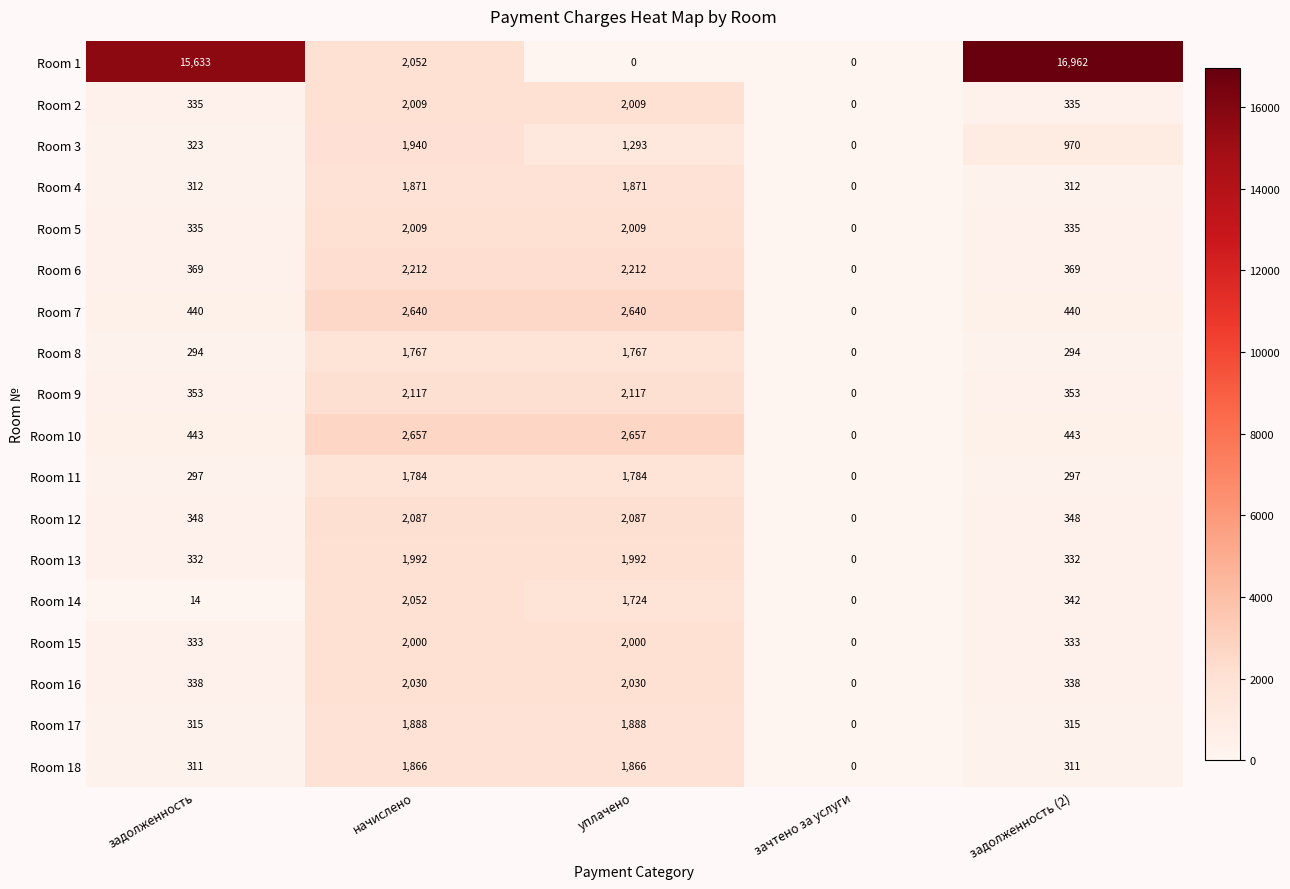

The value of Room 5 at уплачено is 2009. True or false?

True